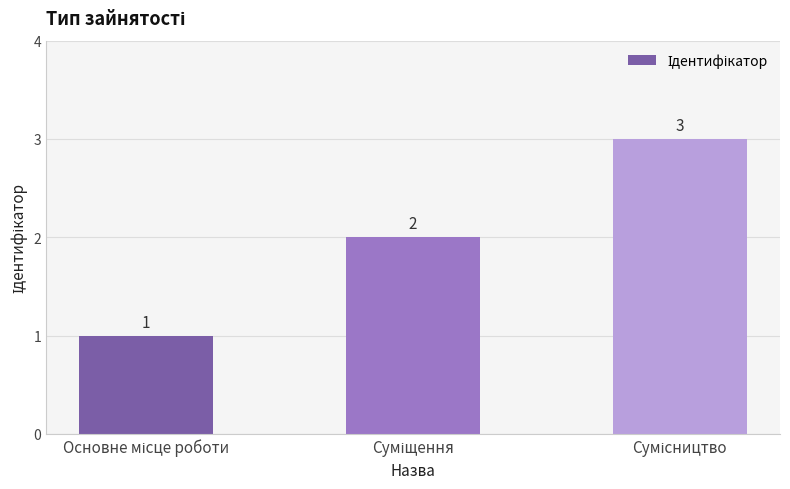

What is the sum of all values?

6